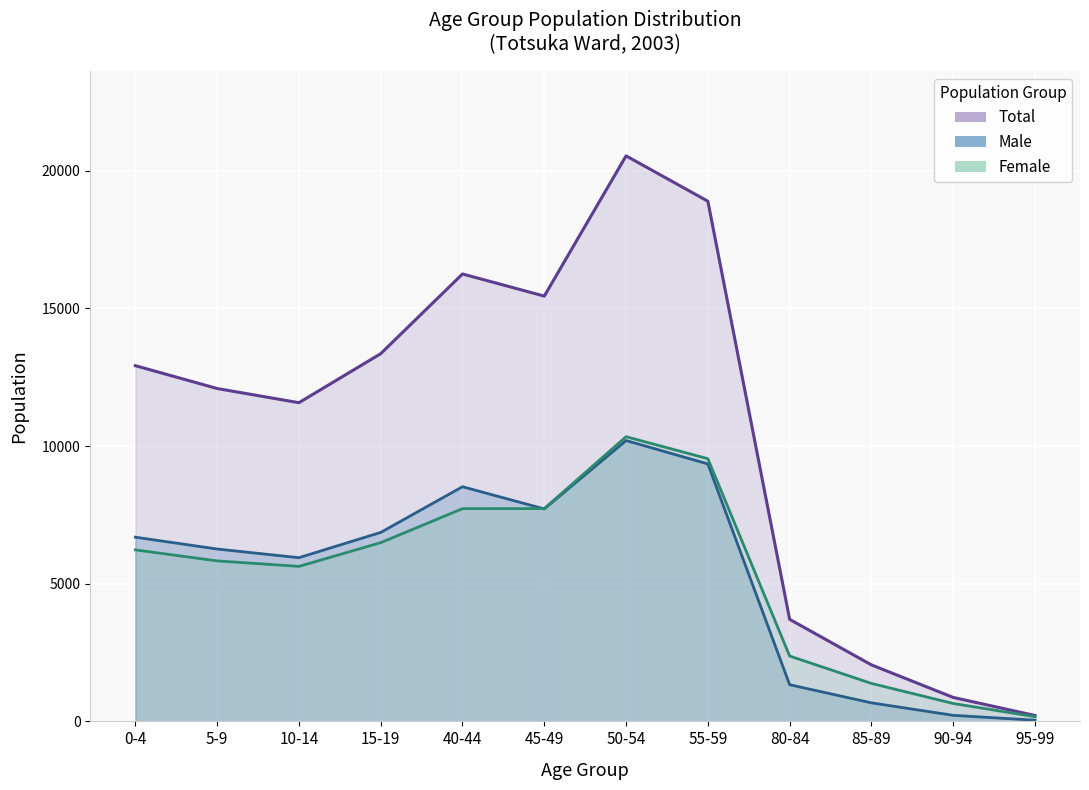

What is the value of the total_line point at the 3rd from the left?

11576